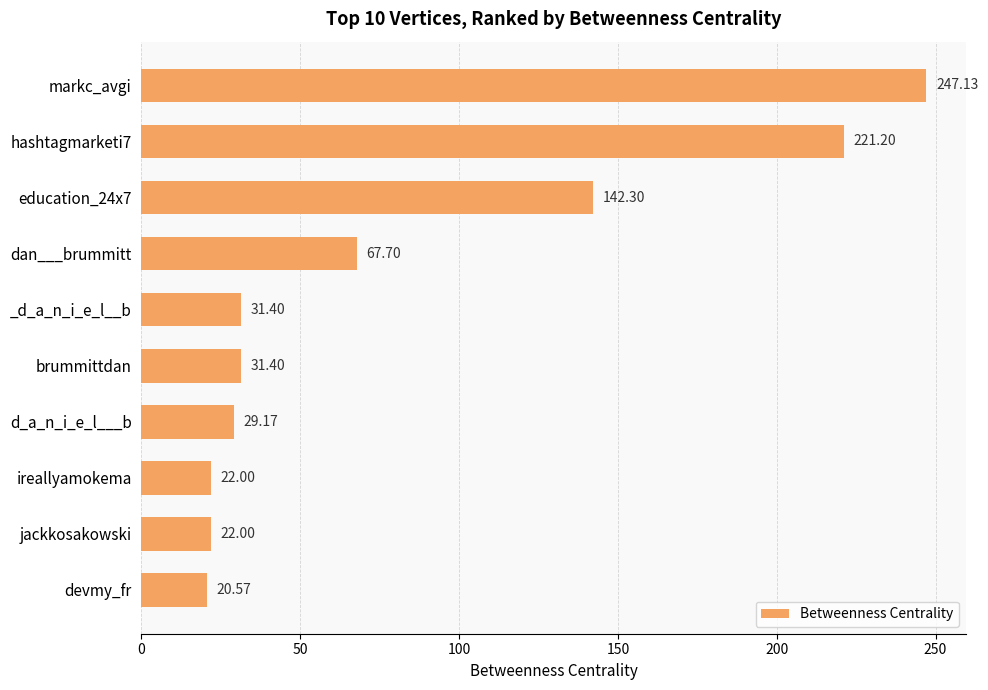

How many categories are shown in the chart?

10